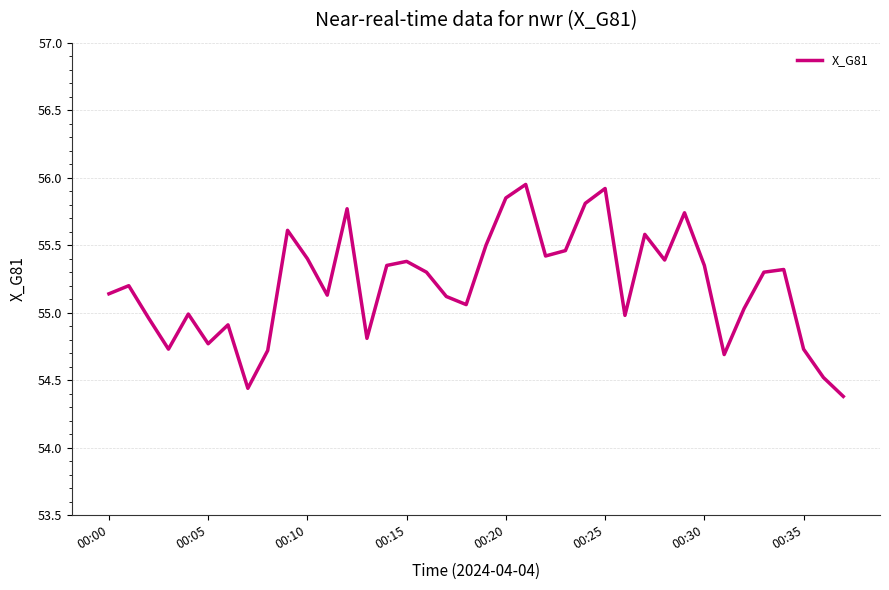

What is the difference between the maximum and minimum values?

1.6